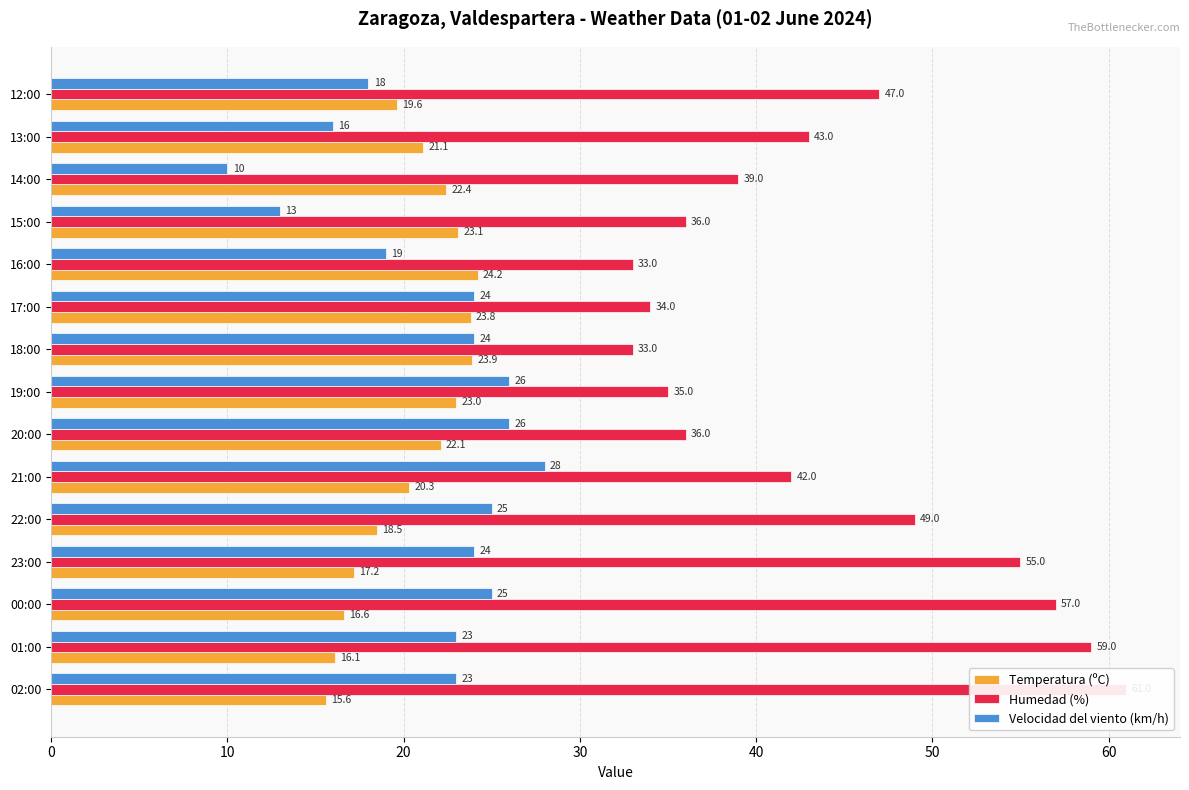

What is the maximum value for Humedad (%)?

61.0